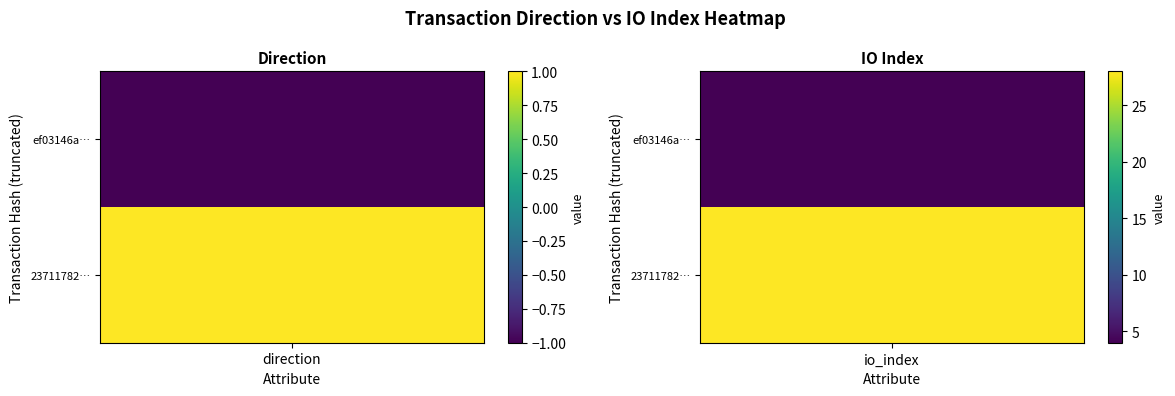

Rank the series at 0 from highest to lowest value.

237117829954bdb9e3eafcbe96bff68651138a7, ef03146a73a5395093cf1e5efe82948b366a3c4